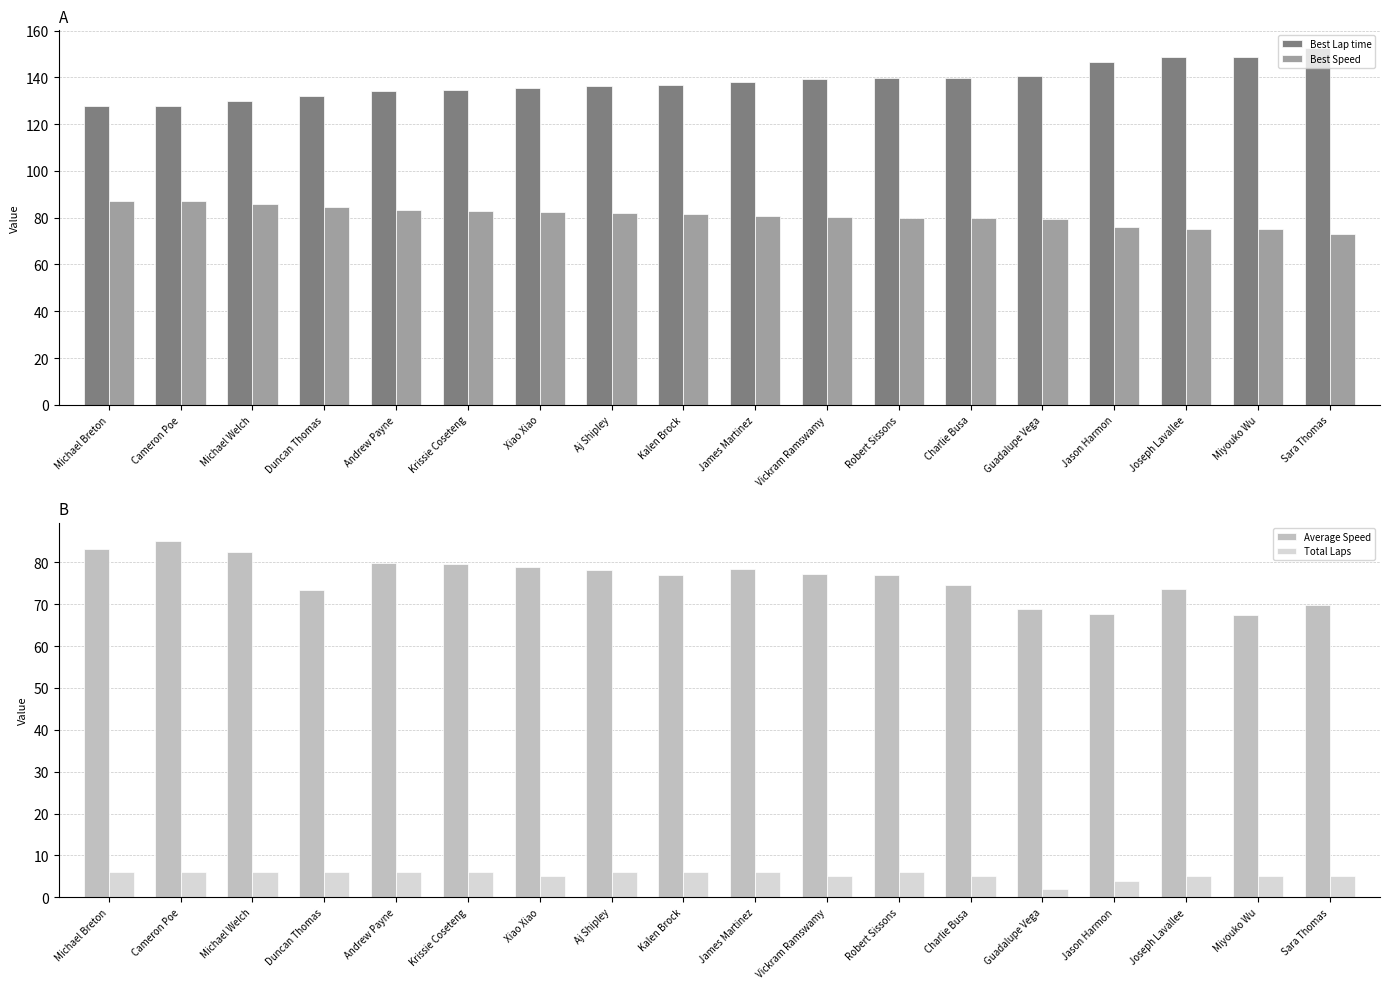

What is the difference between the maximum and second lowest values in the Average Speed series?

17.6